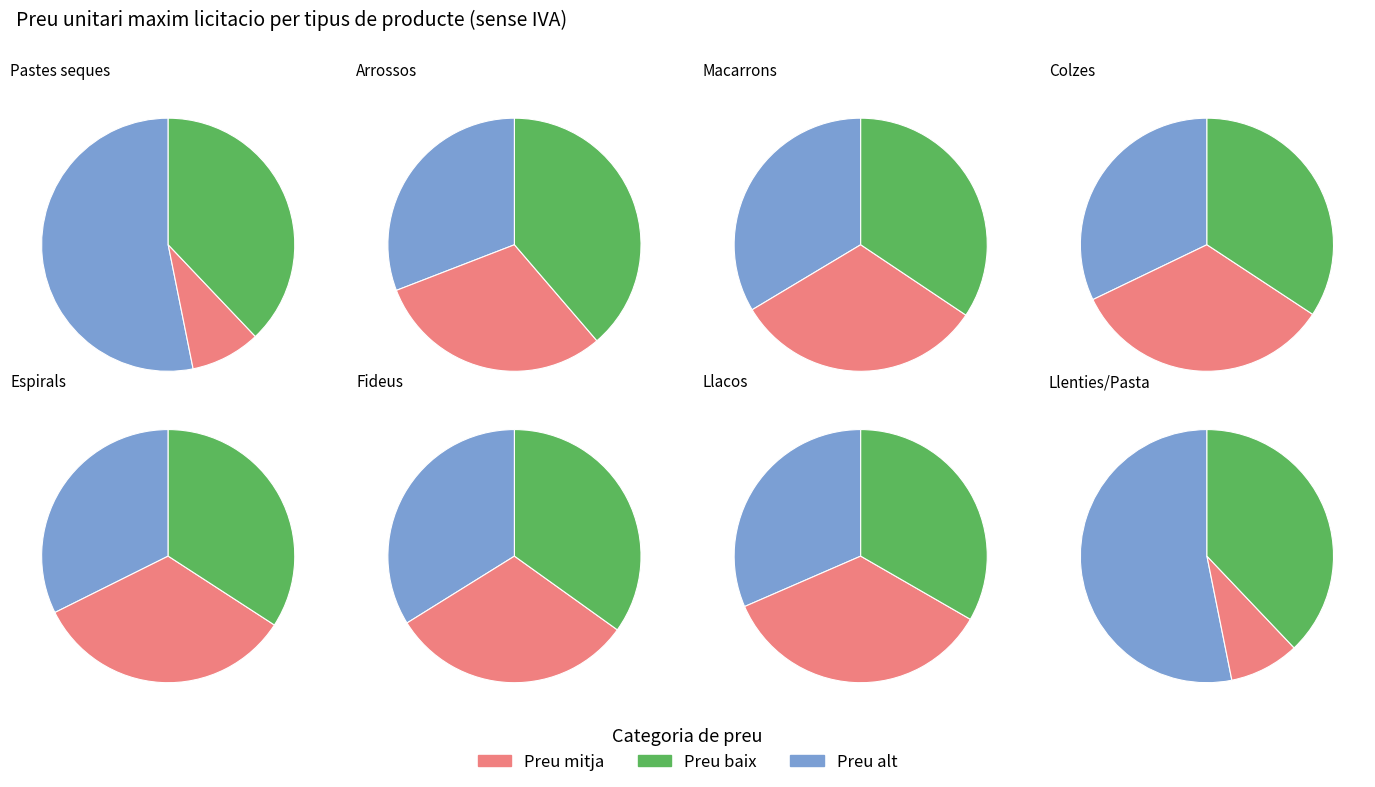

To the nearest percent, what is the difference between the largest and smallest slice percentages?

10%